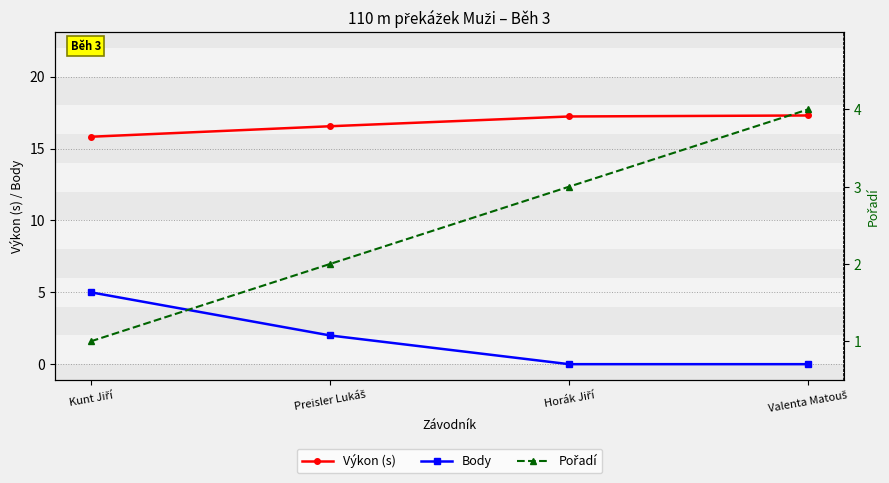

True or false: Výkon (s) and Pořadí intersect in this chart.

False